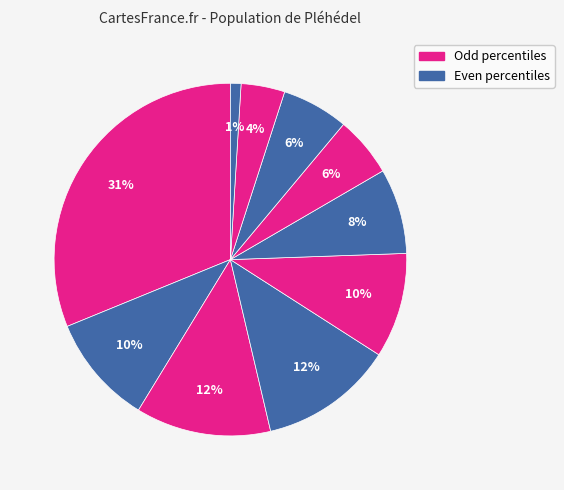

Count the number of slices in the pie.

10